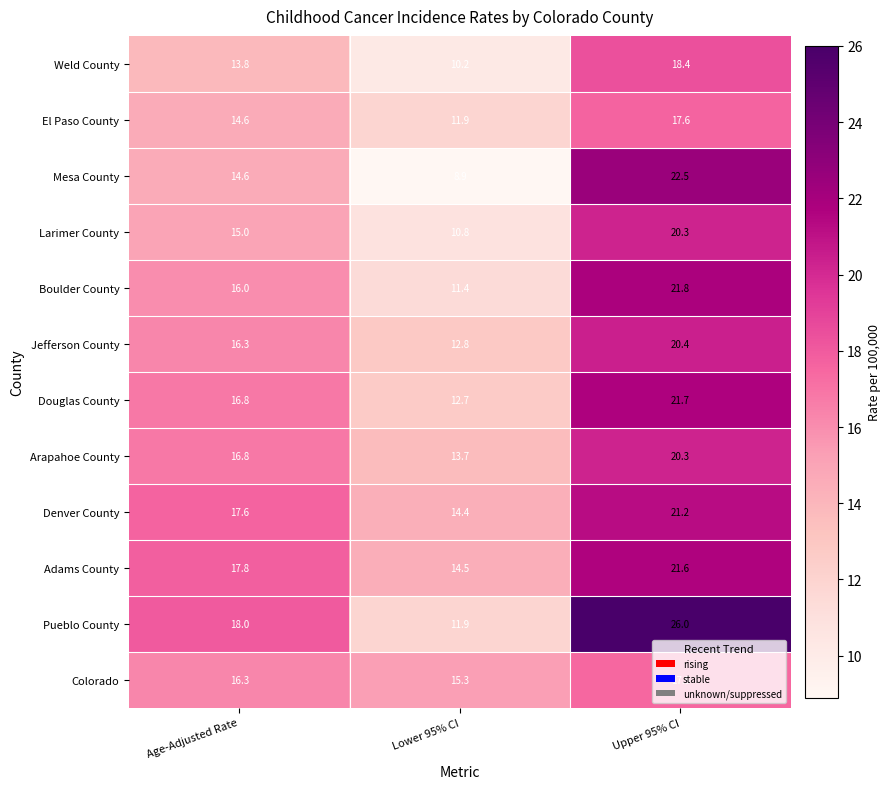

The value of Weld County at Lower 95% CI is 4.9. True or false?

False